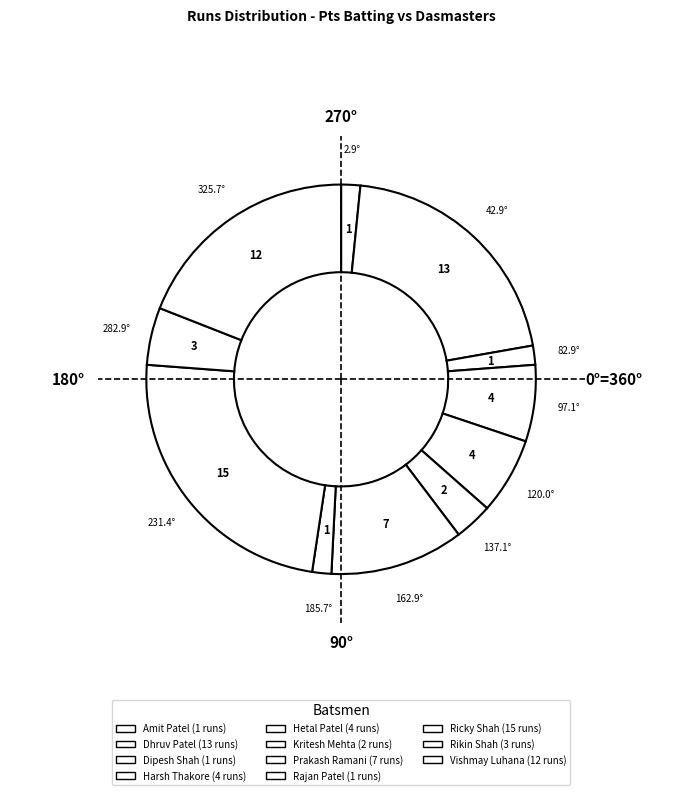

True or false: Amit Patel accounts for 2% of the total.

True